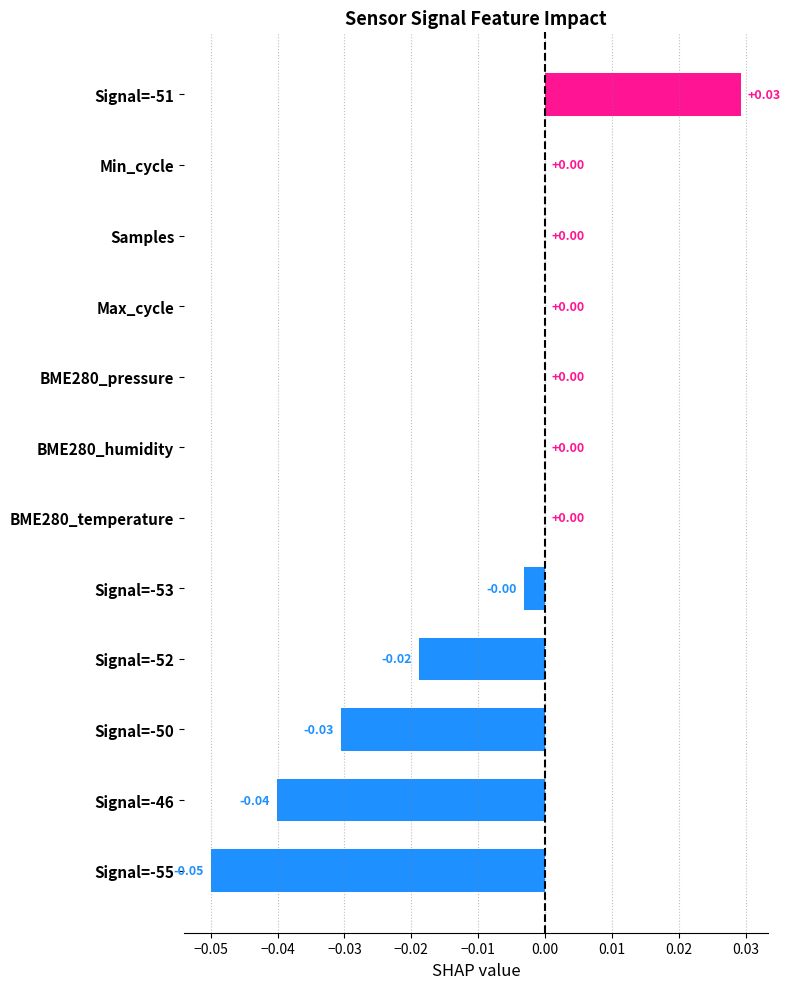

Which has a higher value, Signal=-50 or Max_cycle?

Max_cycle